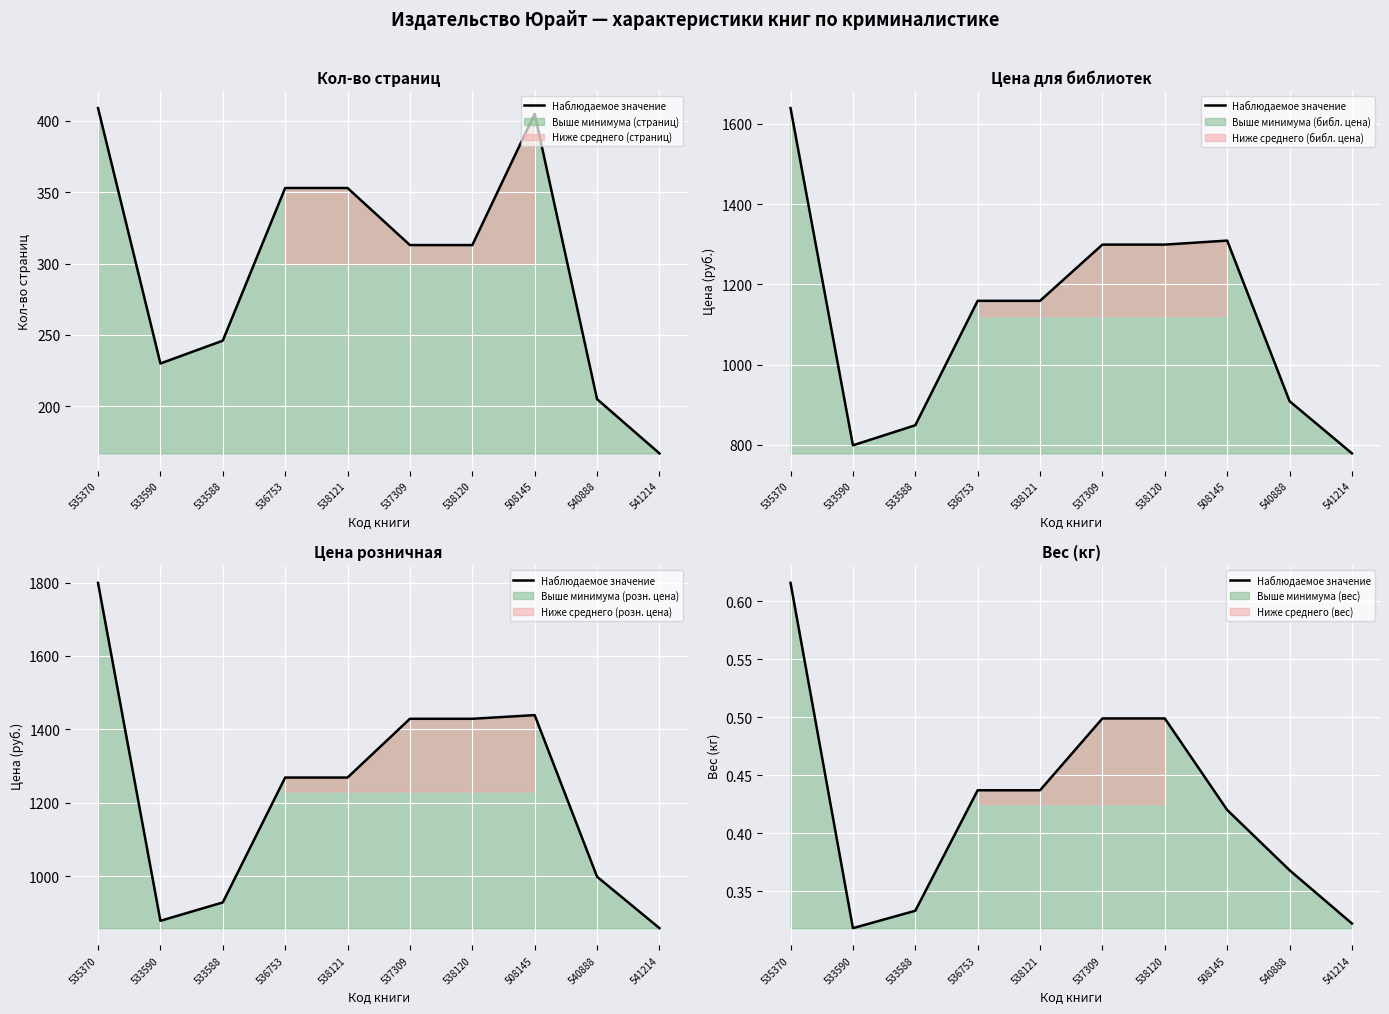

What is the label of the 4th point from the right?

538120